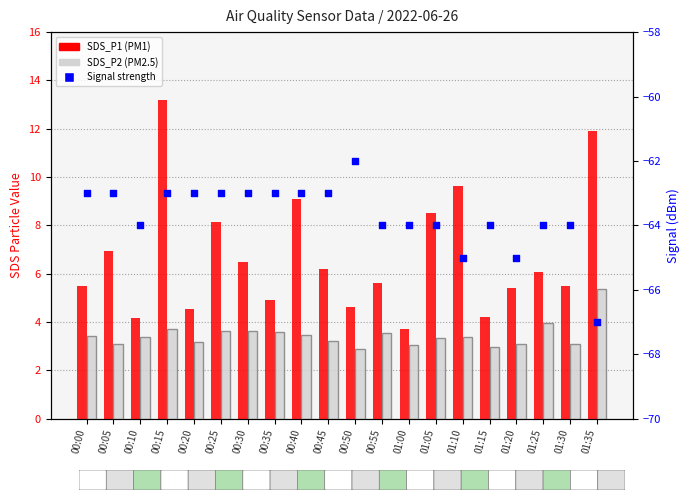

Which series has the widest spread of Y values?

SDS_P1